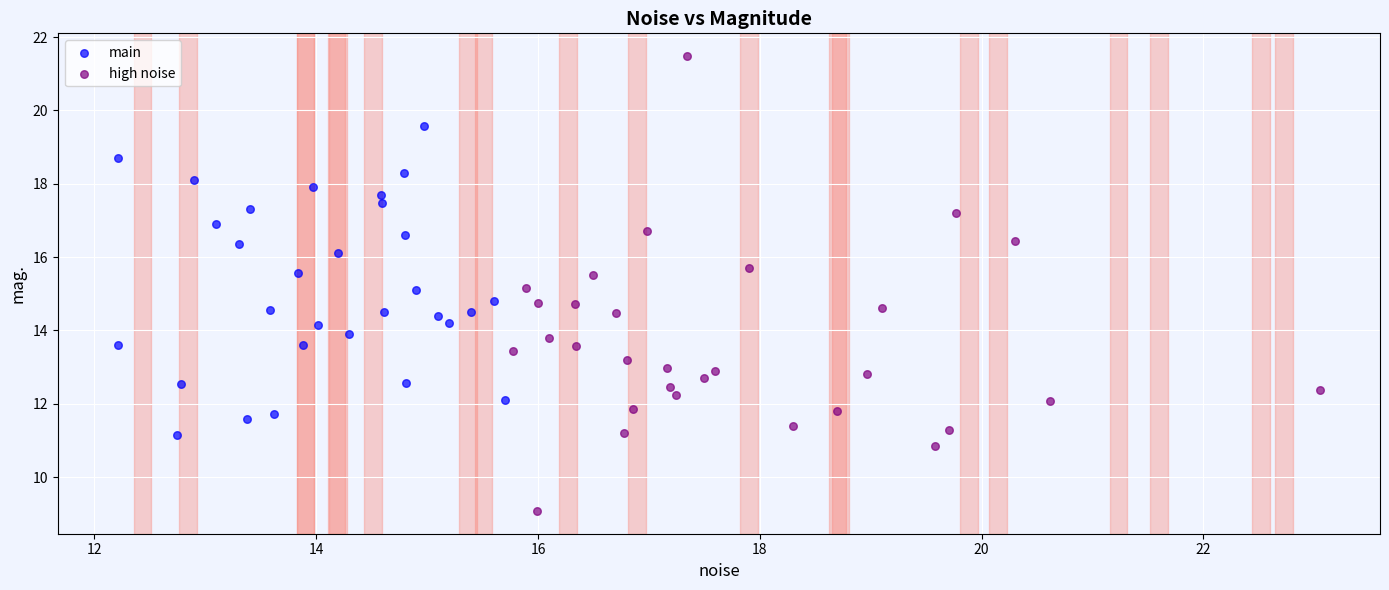

Which series has the widest spread of Y values?

high noise